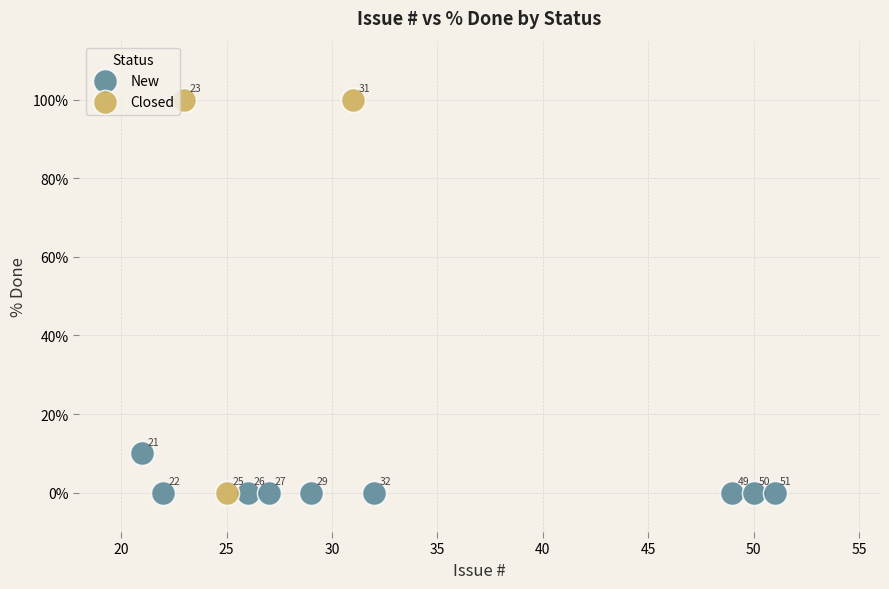

Which series has the widest spread of Y values?

Closed